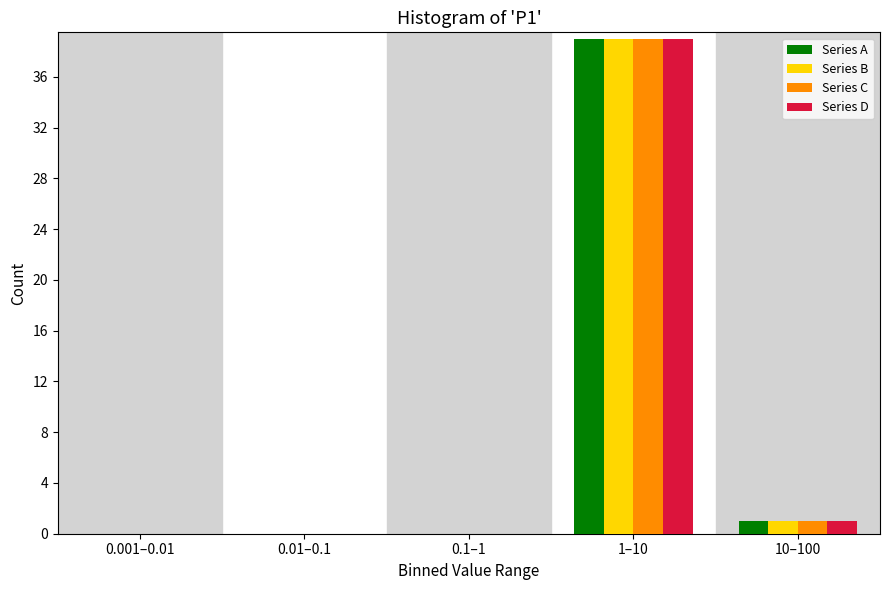

Reading right to left, extract all data points from this chart.

Series A: 10–100=1	1–10=39	0.1–1=0	0.01–0.1=0	0.001–0.01=0
Series B: 10–100=1	1–10=39	0.1–1=0	0.01–0.1=0	0.001–0.01=0
Series C: 10–100=1	1–10=39	0.1–1=0	0.01–0.1=0	0.001–0.01=0
Series D: 10–100=1	1–10=39	0.1–1=0	0.01–0.1=0	0.001–0.01=0